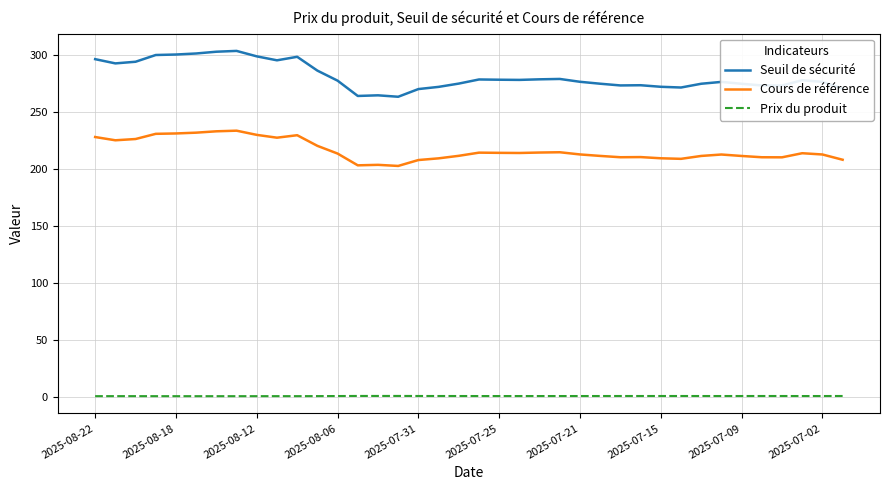

Which series has the largest range (max minus min)?

Seuil de sécurité